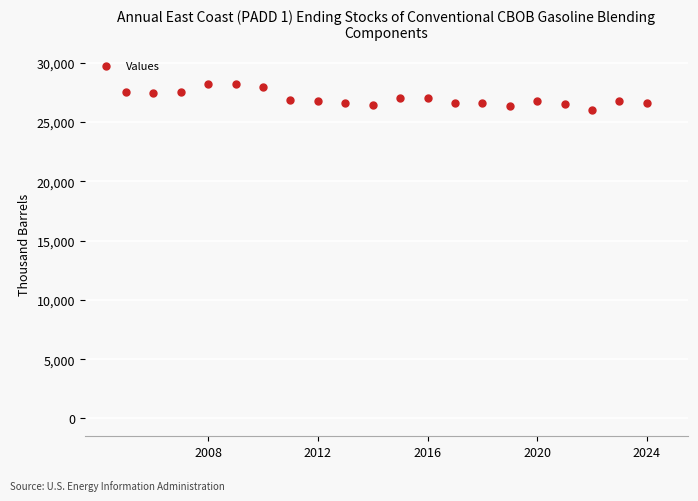

What is the range of X values (max minus min)?

19